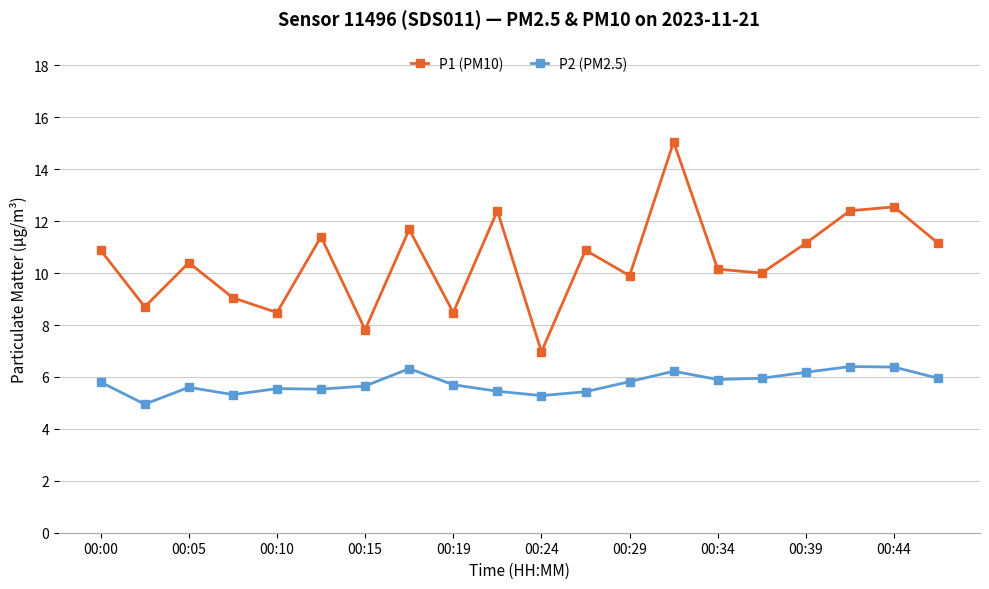

List the series in order of their peak value, highest first.

P1 (PM10), P2 (PM2.5)